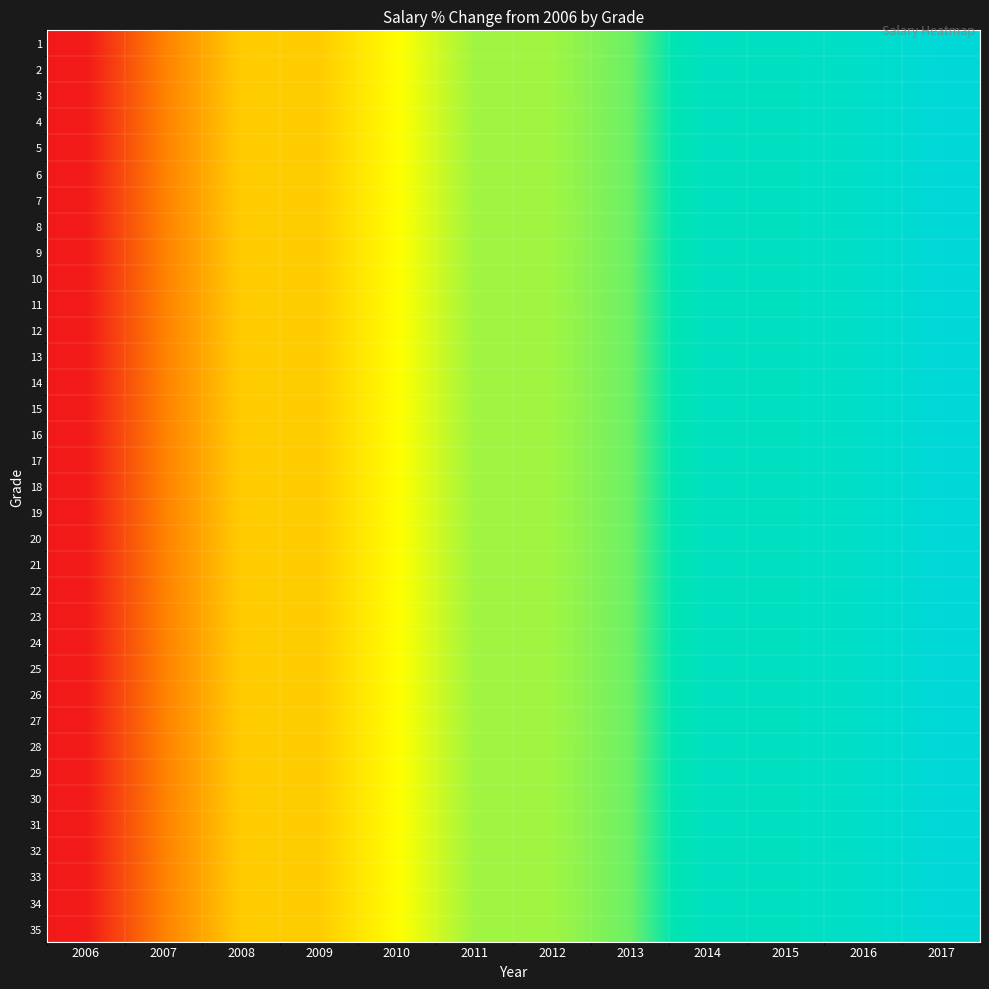

What is the total value across all series at 2012?

477.0